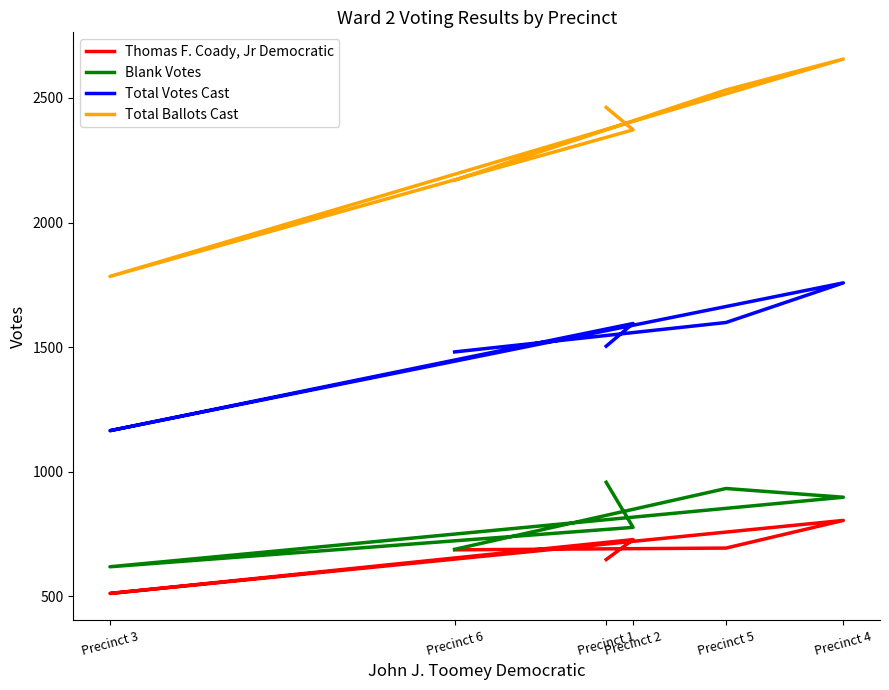

Does the chart display data point markers on the line(s)?

No